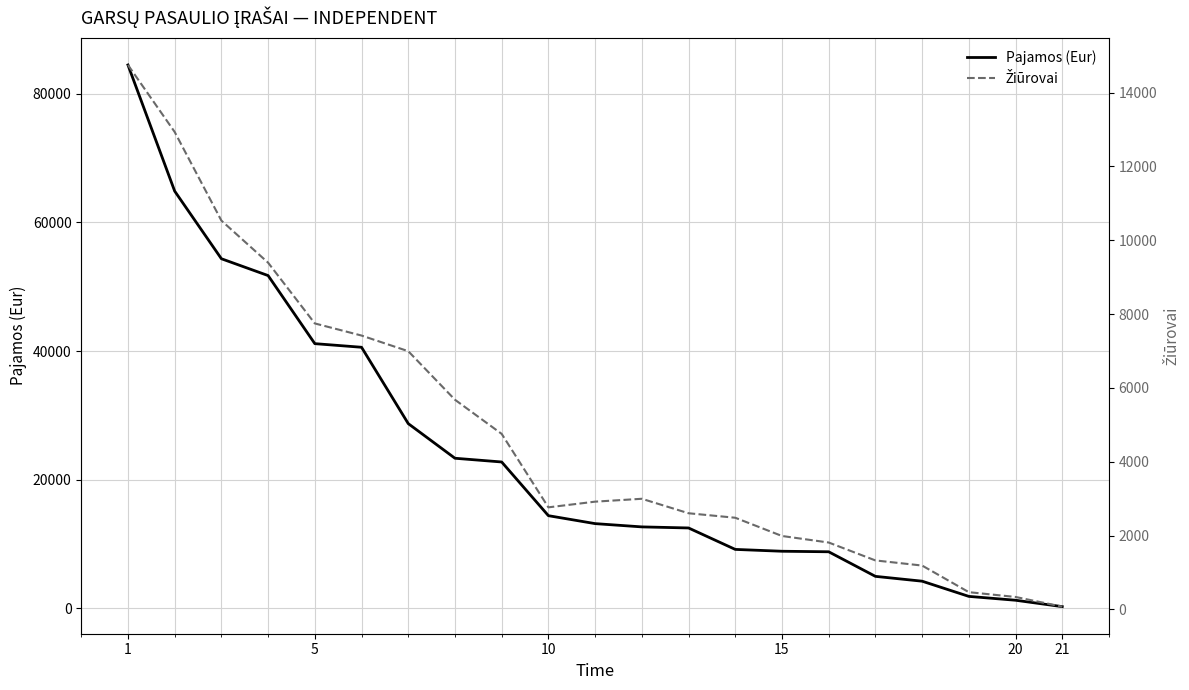

What are all the series names shown in the legend?

Pajamos (Eur), Žiūrovai